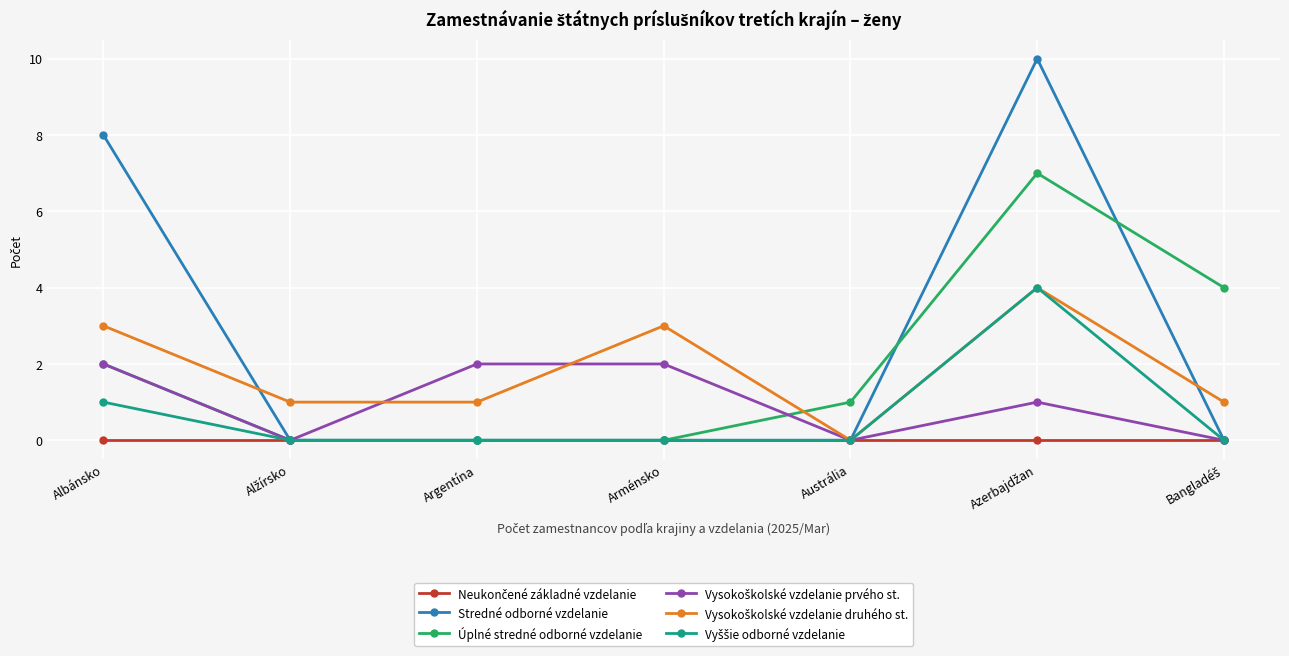

Which series has the largest total across all categories?

Stredné odborné vzdelanie